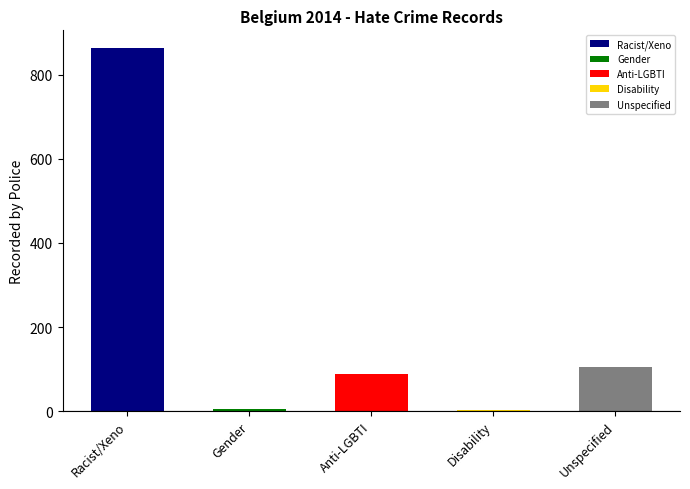

Which label corresponds to the smallest value in the chart?

Disability hate crime